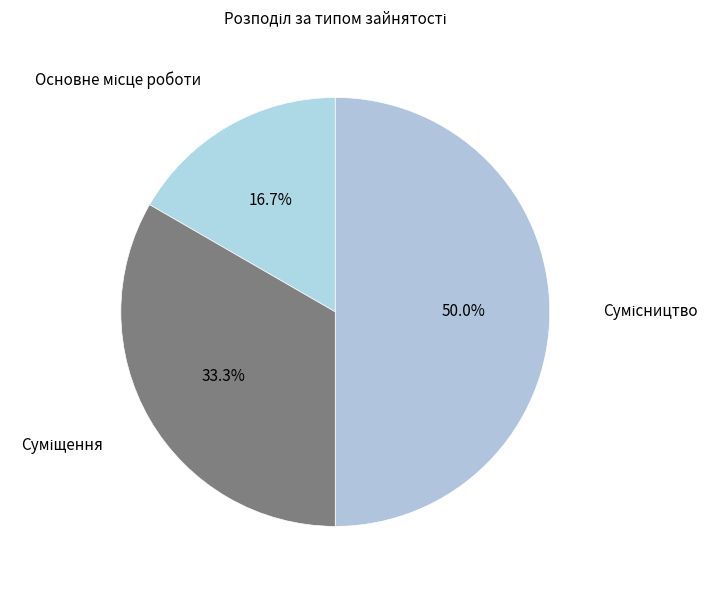

Combined, do Суміщення and Основне місце роботи account for over 50%?

No